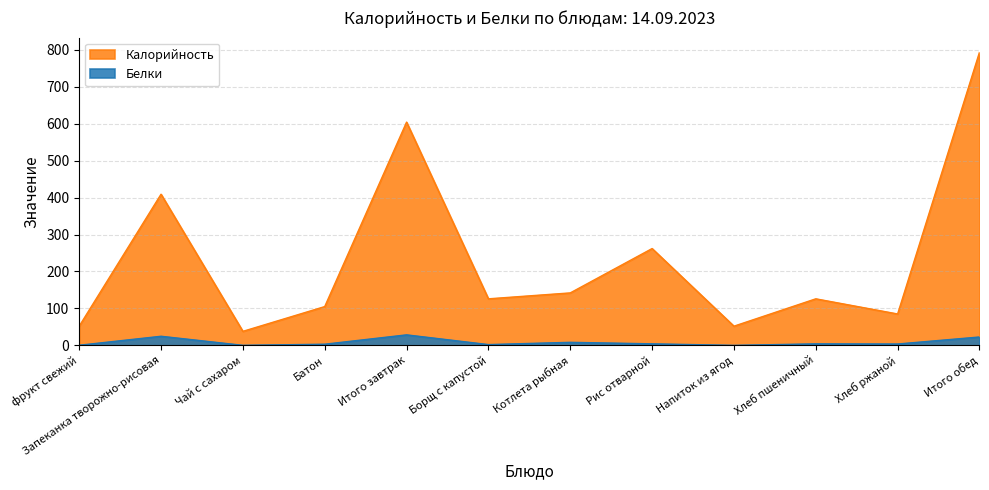

What are all the series names shown in the legend?

Калорийность, Белки